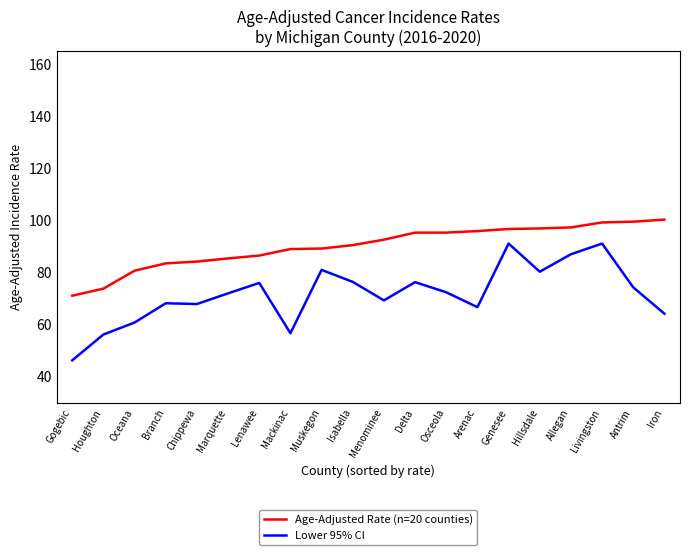

What position from the left is Menominee?

11